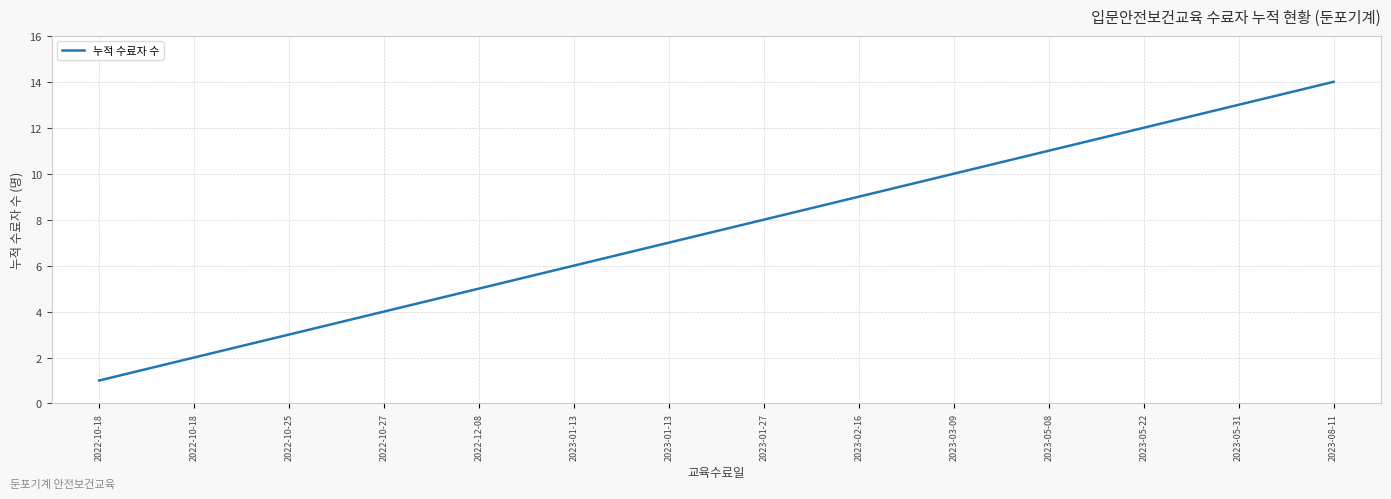

Where is the data nearest to the value 7?

2023-01-13